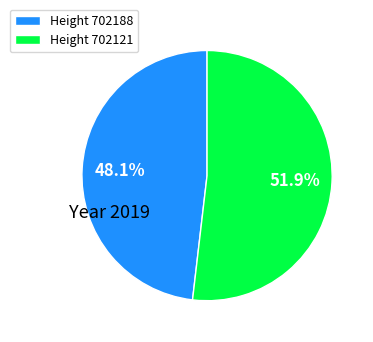

Count the number of slices in the pie.

2